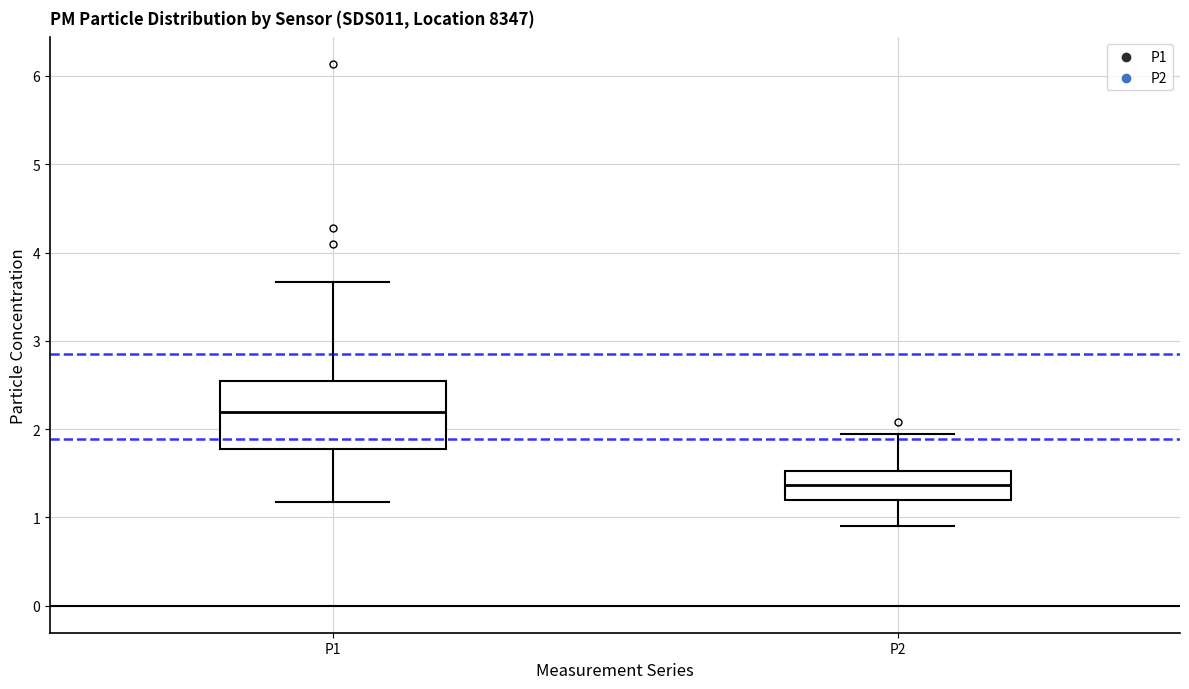

Reading left to right, read every box against the y-axis: the position of its median line, the range the box covers, and the ends of its whiskers. The values are not printed on the chart, so give them approximately, as read against the axis.

P1: median 2.2, box 1.8 to 2.5, whiskers 1.2 to 3.7
P2: median 1.4, box 1.2 to 1.5, whiskers 0.9 to 2.0